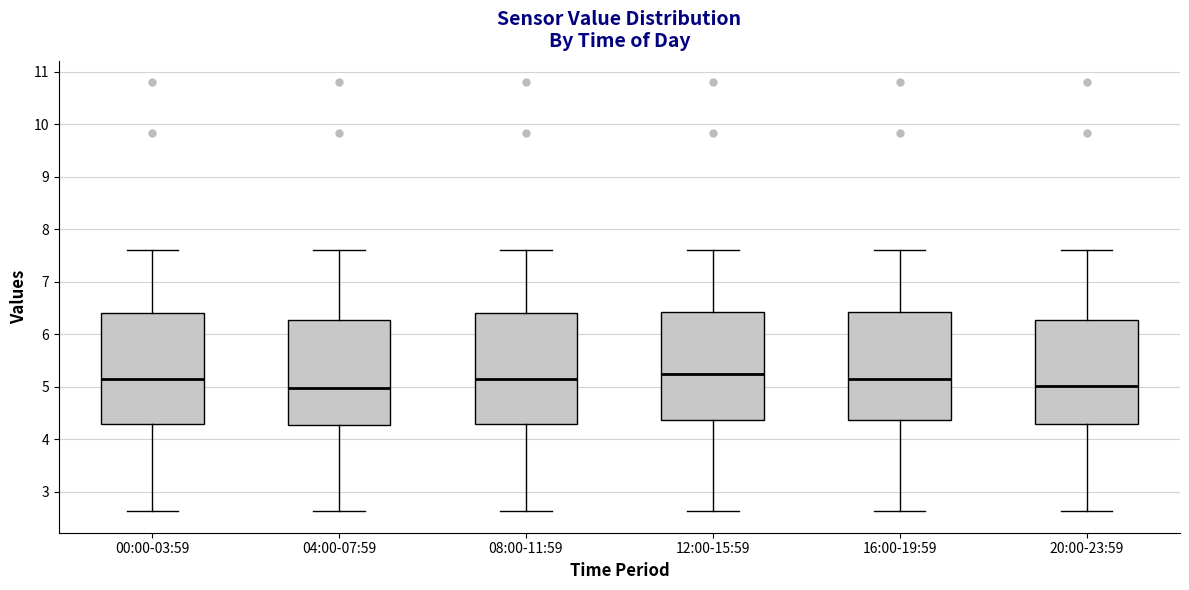

Reading left to right, transcribe this box plot: for each box, give where its median line is, the range the box spans, and where its two whiskers end, as read against the y-axis. The values are not printed on the chart, so give them approximately, as read against the axis.

00:00-03:59: median 5.2, box 4.3 to 6.4, whiskers 2.6 to 7.6
04:00-07:59: median 5.0, box 4.3 to 6.3, whiskers 2.6 to 7.6
08:00-11:59: median 5.2, box 4.3 to 6.4, whiskers 2.6 to 7.6
12:00-15:59: median 5.3, box 4.4 to 6.4, whiskers 2.6 to 7.6
16:00-19:59: median 5.2, box 4.4 to 6.4, whiskers 2.6 to 7.6
20:00-23:59: median 5.0, box 4.3 to 6.3, whiskers 2.6 to 7.6